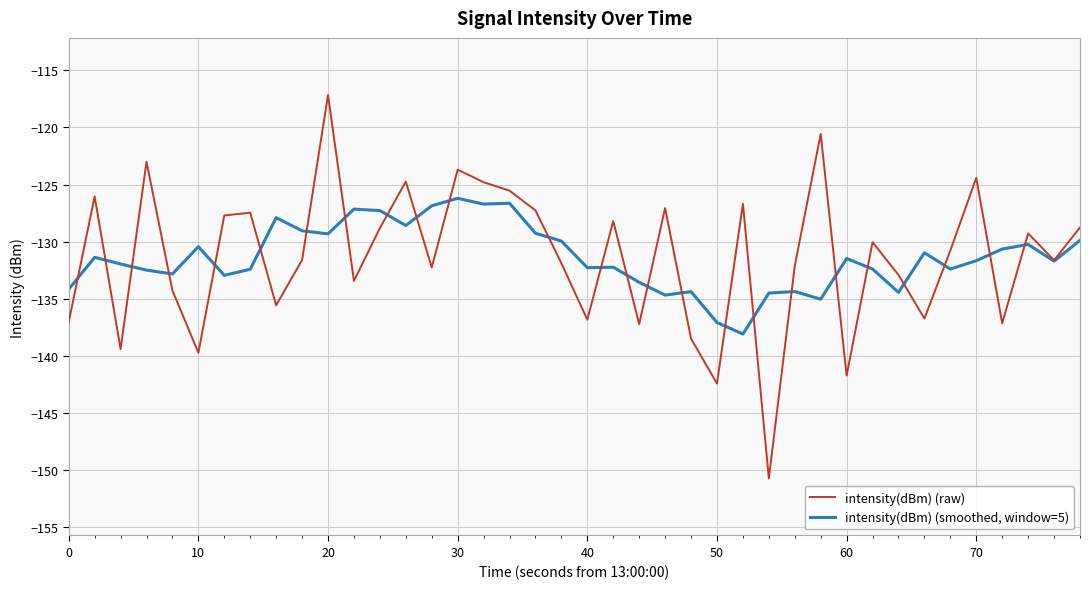

What is the highest value of the intensity(dBm) (smoothed, window=5) series?

-126.2